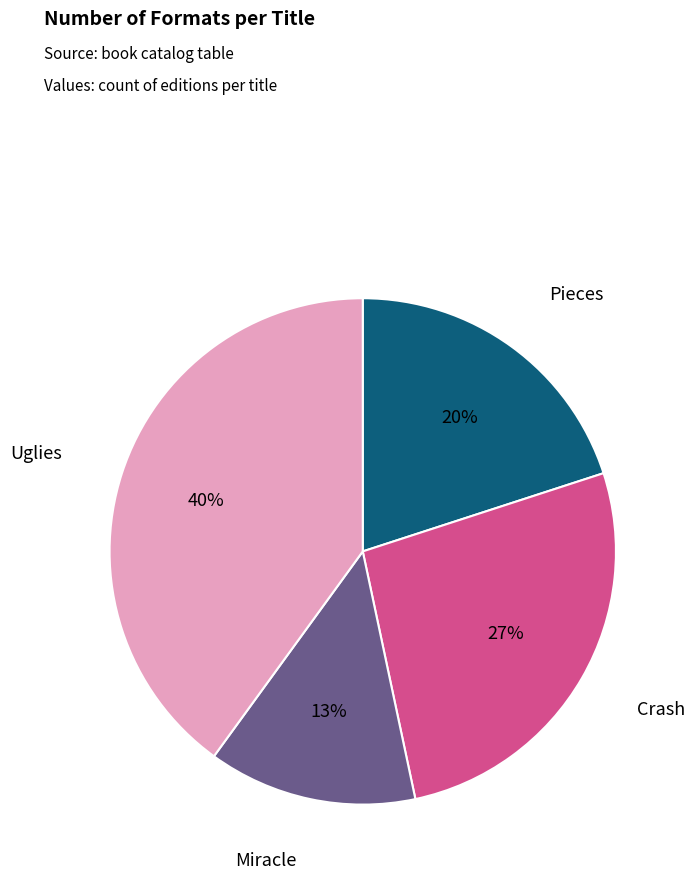

Does any single category account for the majority?

No